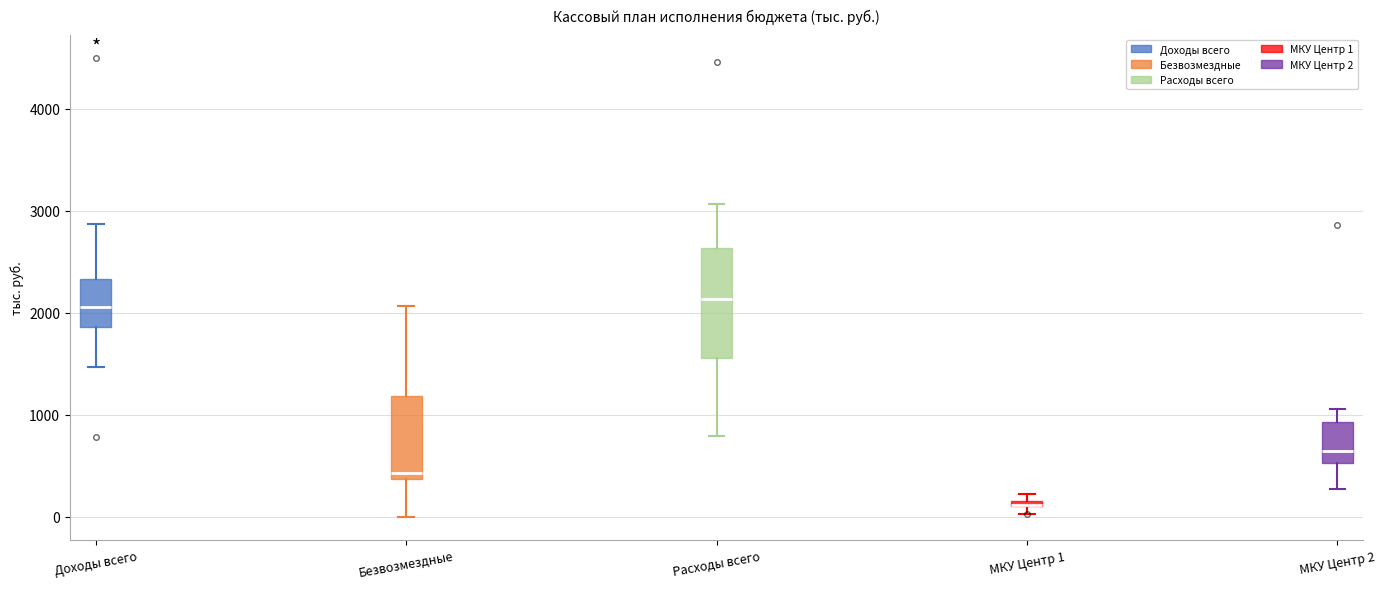

Where is the upper edge of the box for Безвозмездные on the y-axis? The values are not printed on the chart, so give them approximately, as read against the axis.

1200